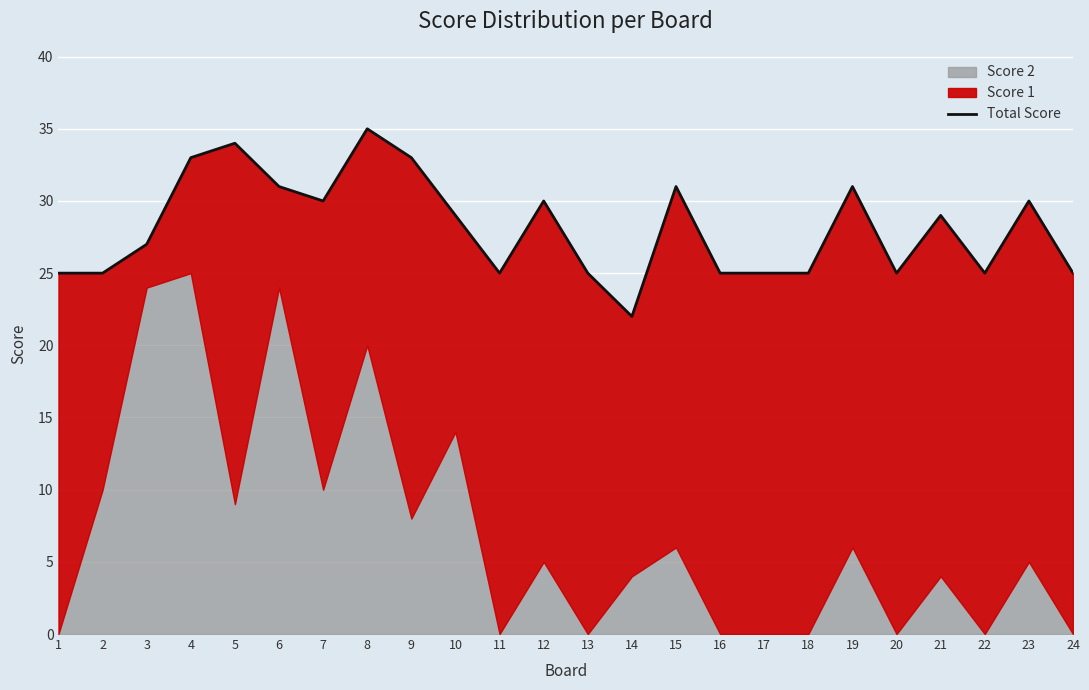

What is the difference between the maximum and minimum values?

13